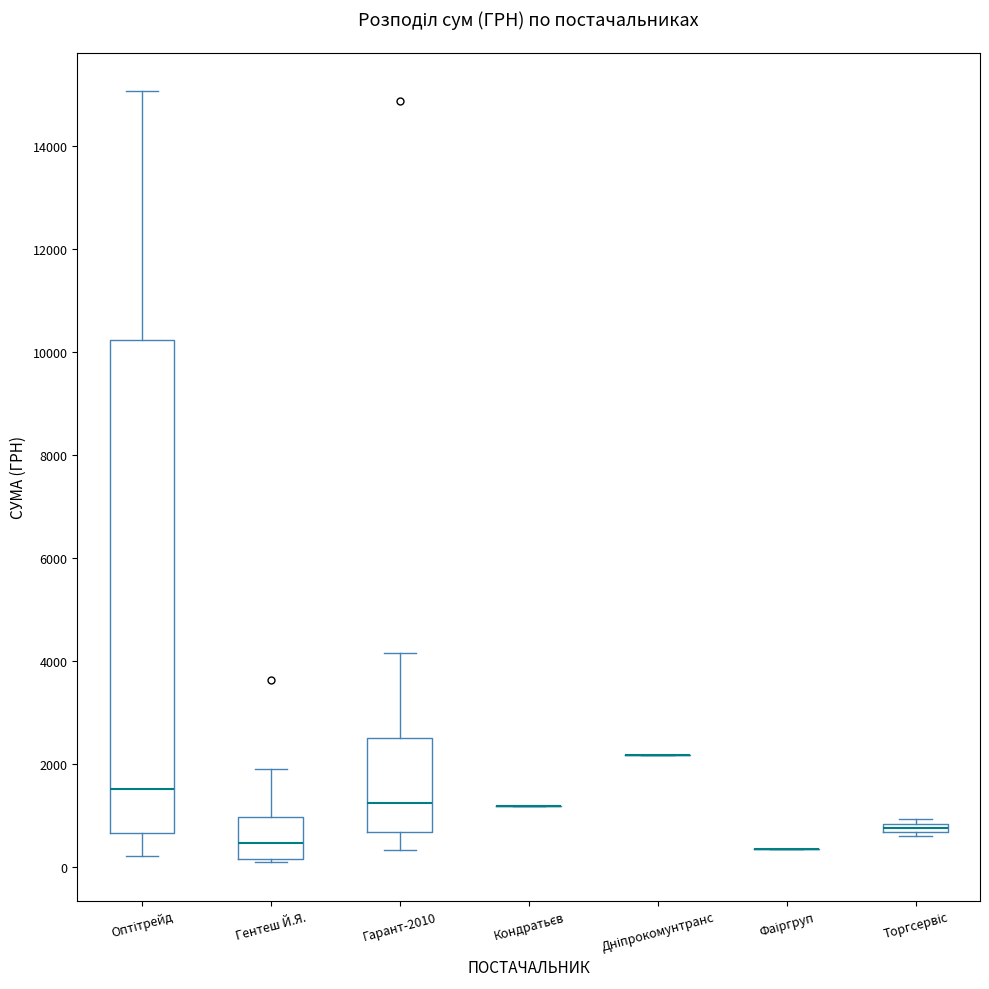

Which box is the tallest, from its lower edge to its upper edge?

Оптітрейд